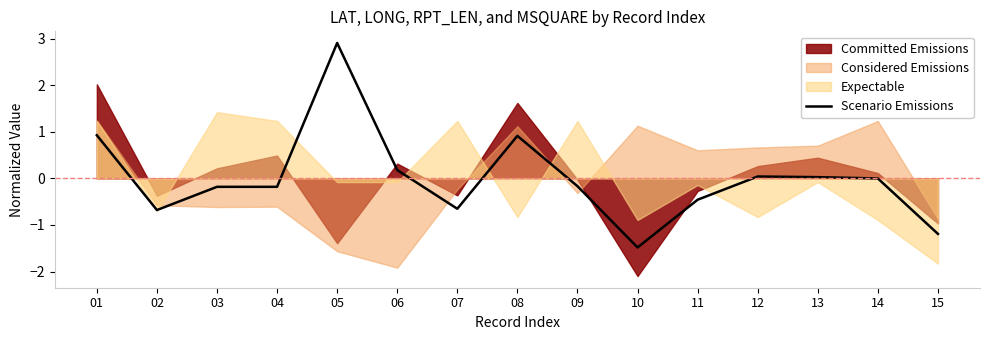

What is the change in value from 08 to 12?

-0.9